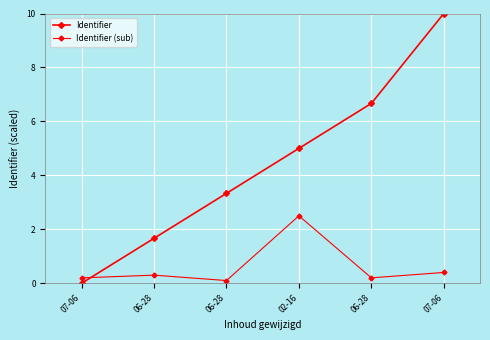

What is the label of the 1st point from the left?

07-06